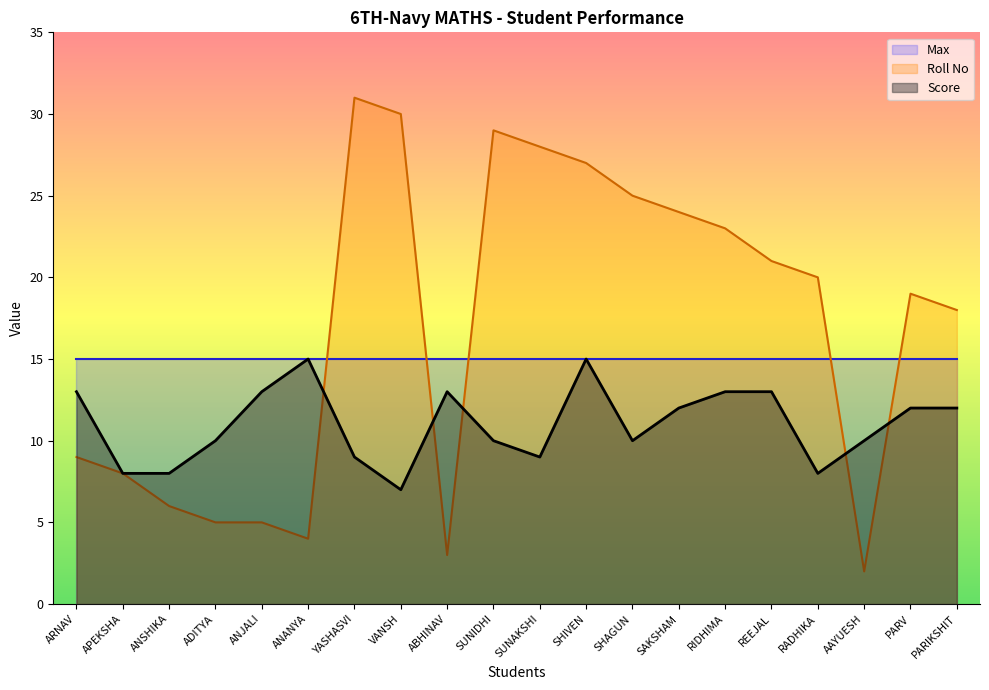

How many lines are shown in the chart?

3